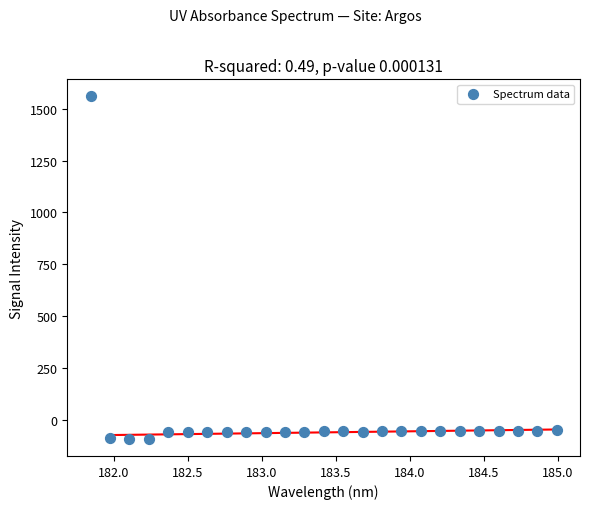

What is the range of Y values (max minus min)?

1653.4